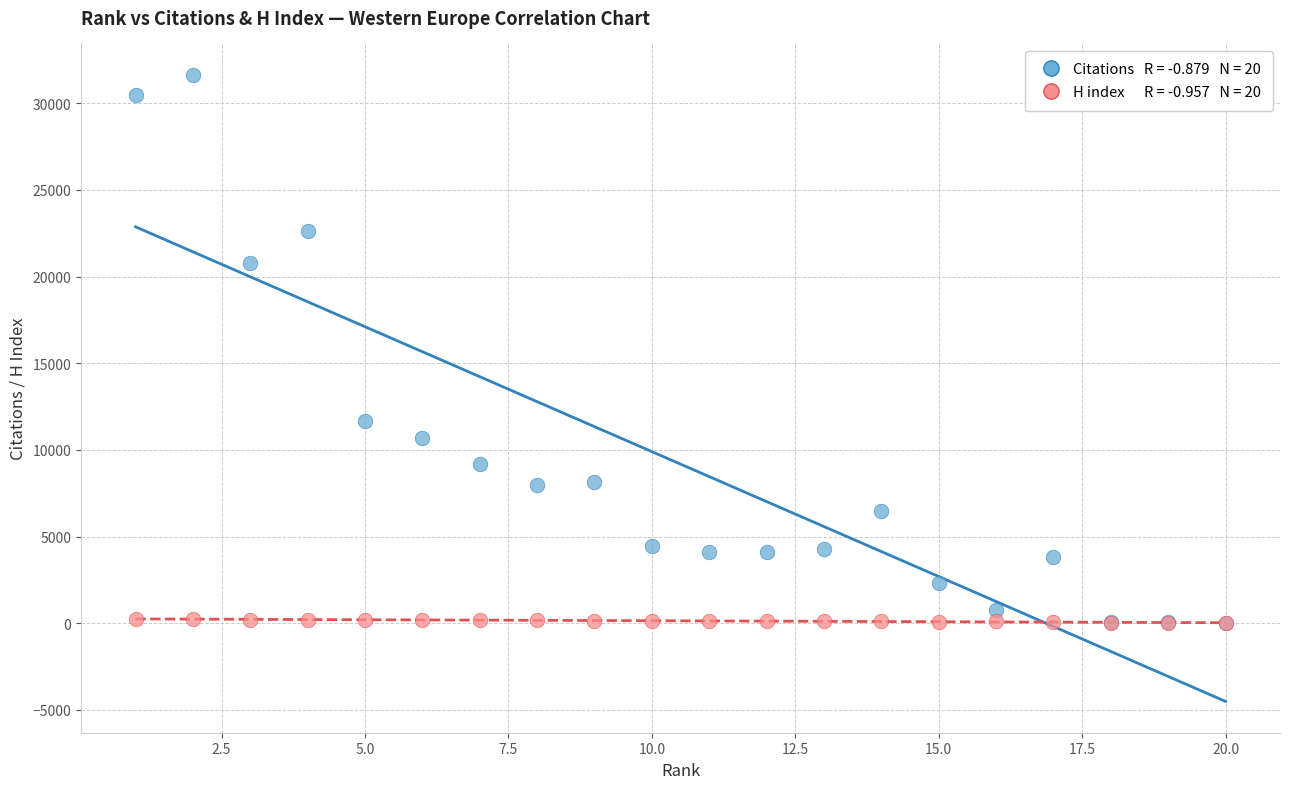

Across all series, what Y value is closest to 15829?

11680